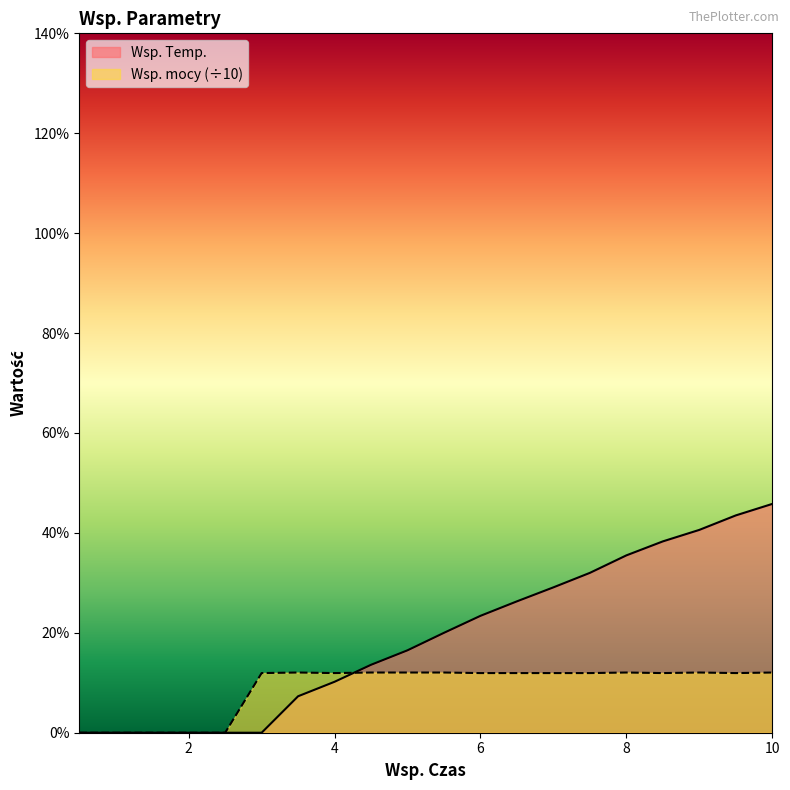

Is it true that Wsp. mocy equals 1.2 at 9.5?

True